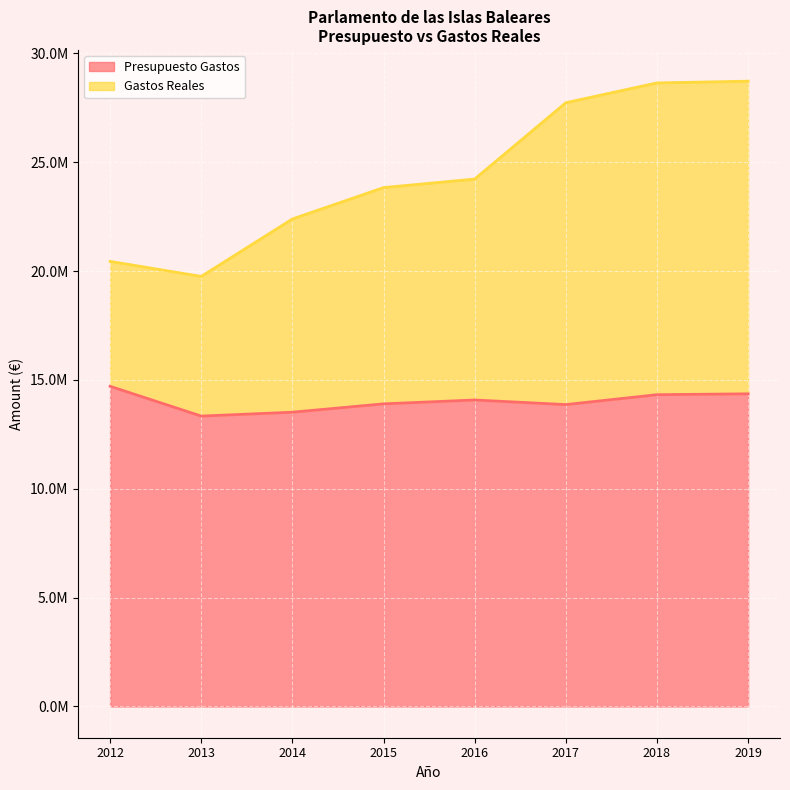

How many values in the Gastos Reales series are below 24228326?

4